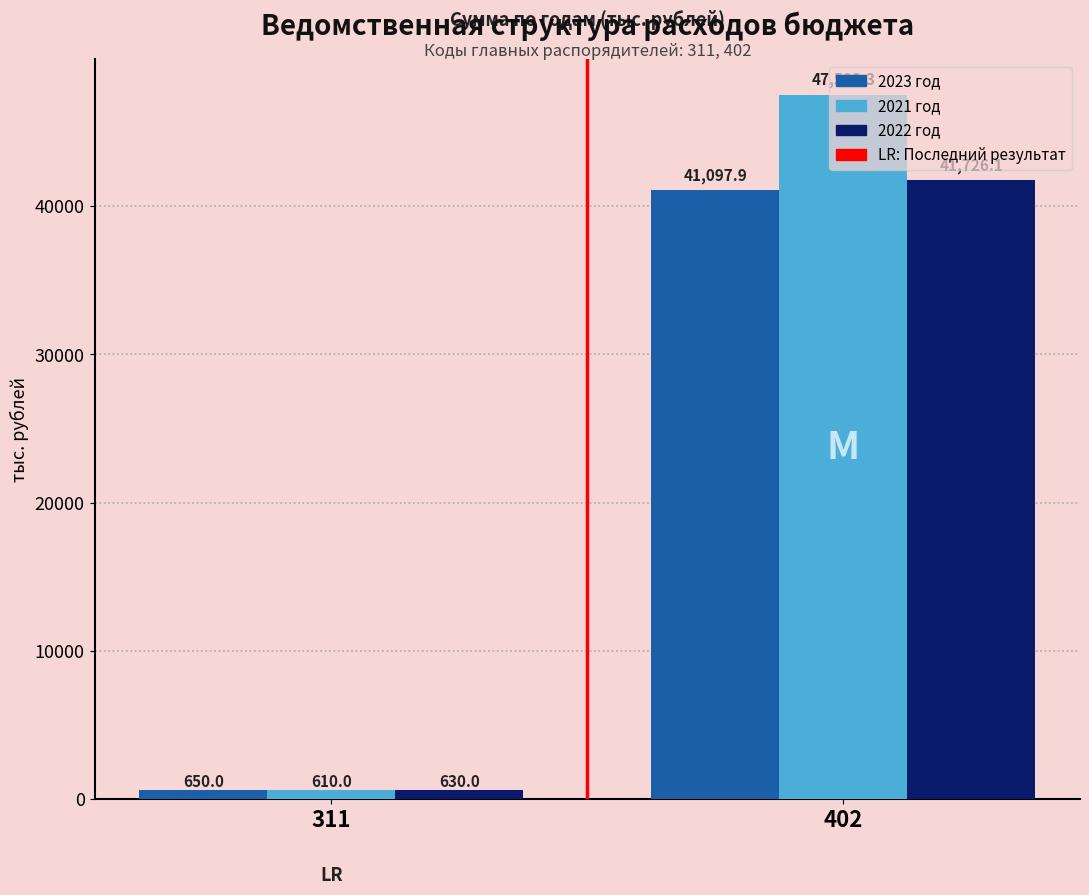

What is the minimum value for 2023 год?

650.0